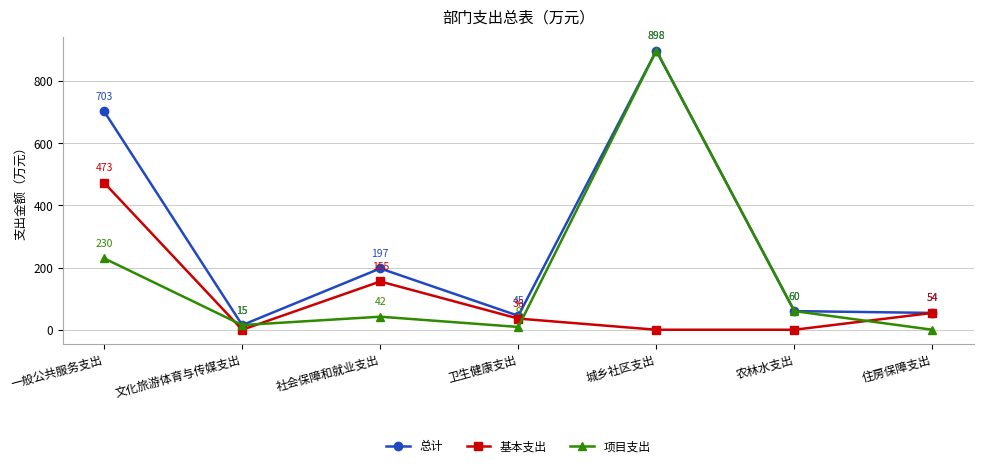

Where does the 总计 series first go above 60?

一般公共服务支出